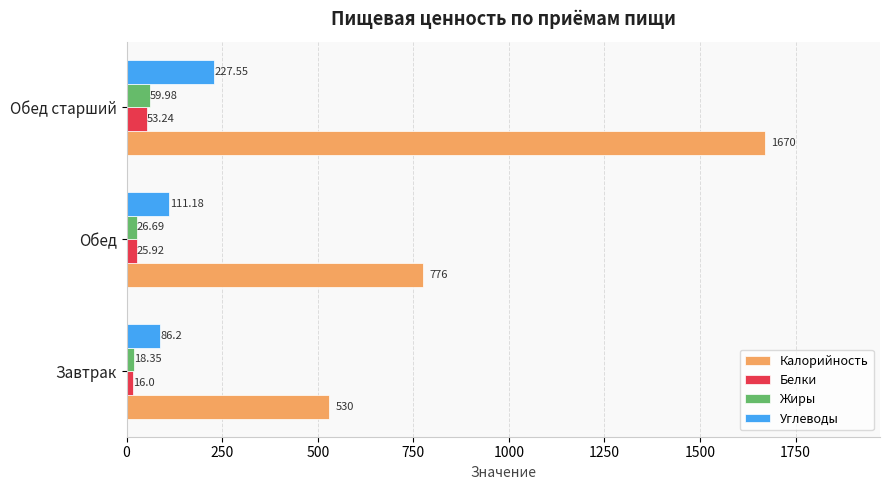

Which category has the highest value across all series?

Обед старший